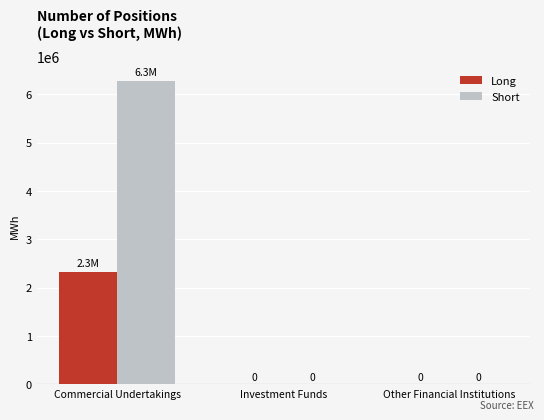

Are the bars horizontal?

No